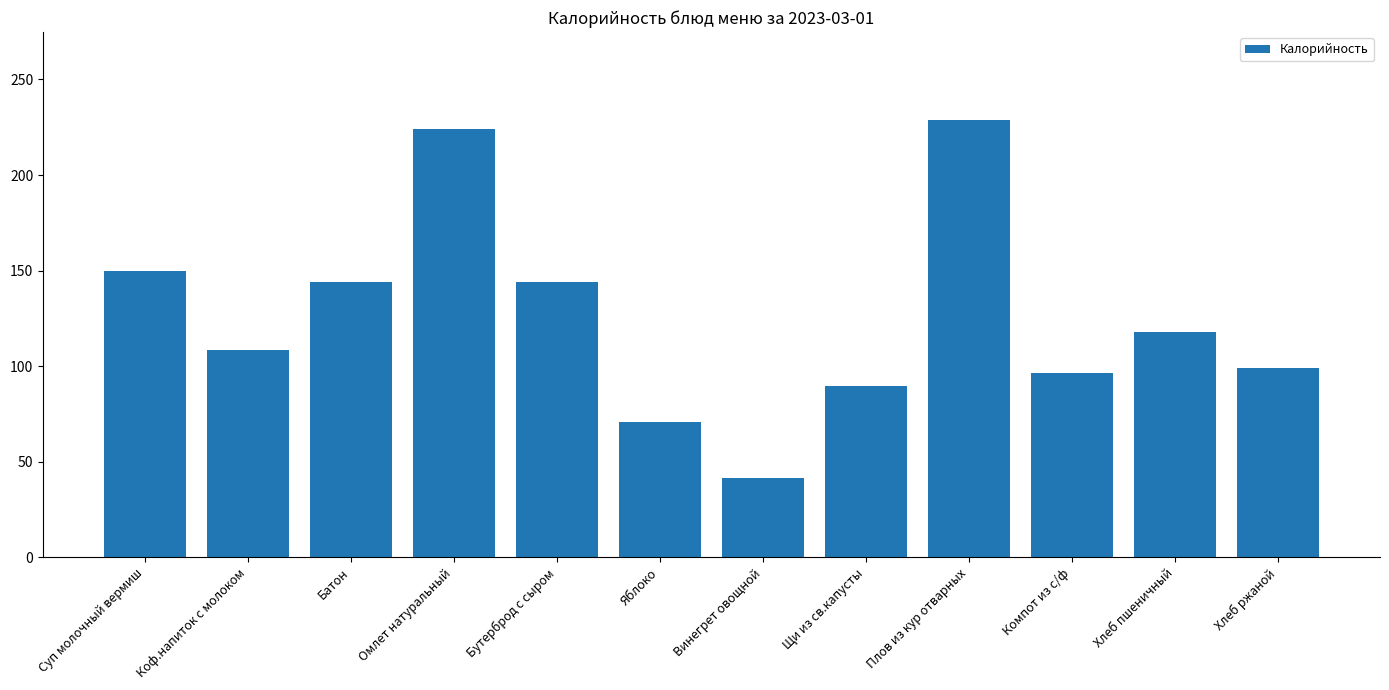

What is the average value?

126.2